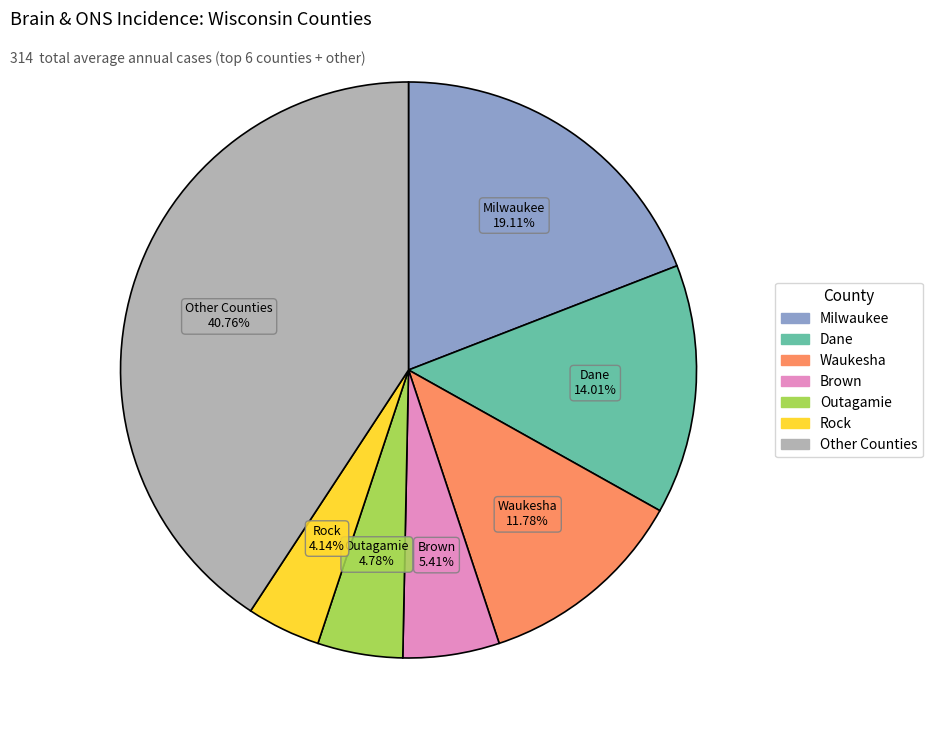

Is there a majority slice in this chart?

No